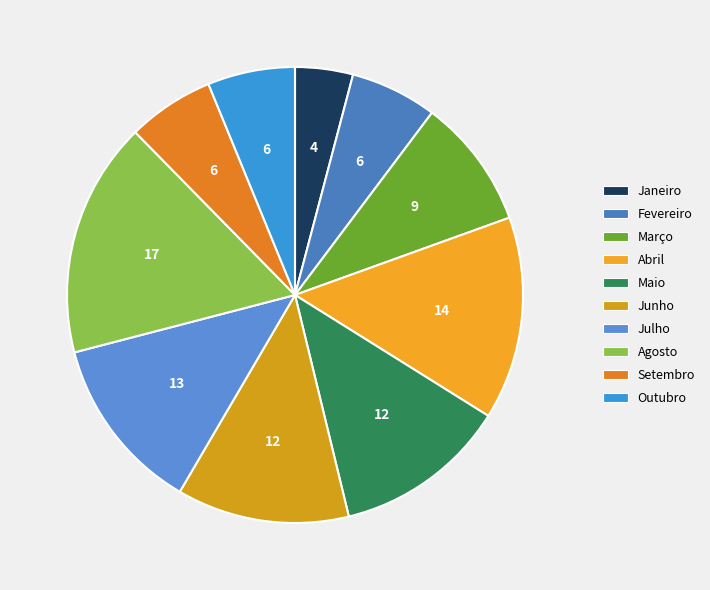

How many slices are in this pie chart?

10